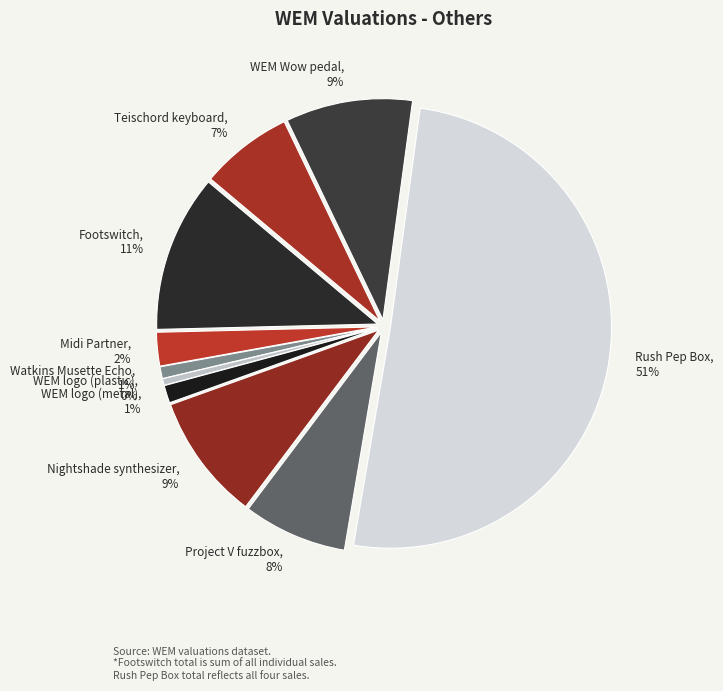

To the nearest percent, what is the average slice percentage?

10%